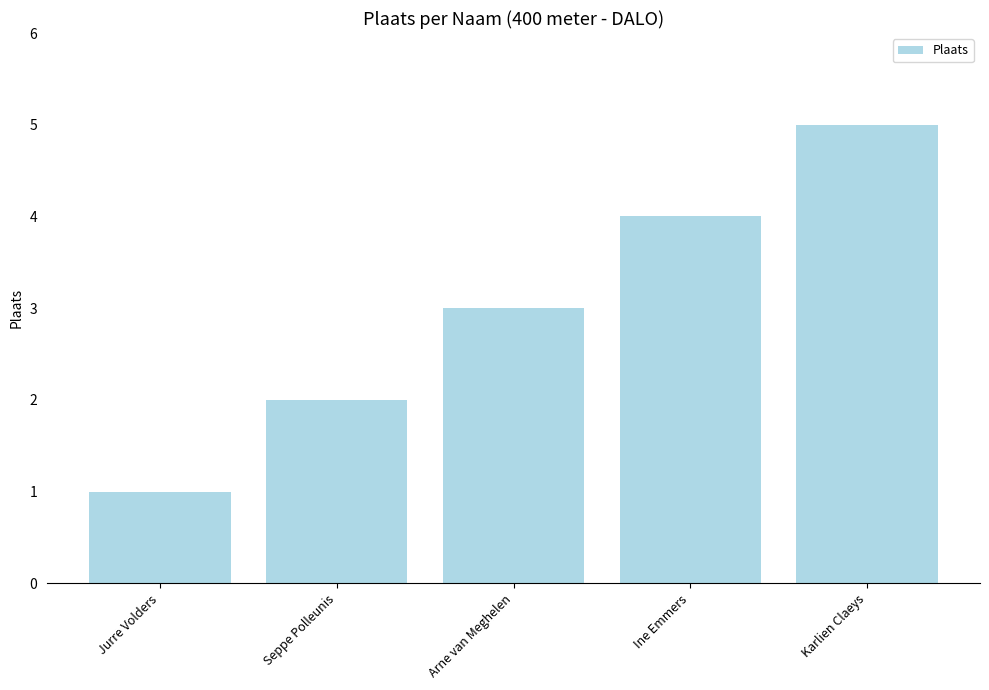

What is the label of the 5th bar from the left?

Karlien Claeys